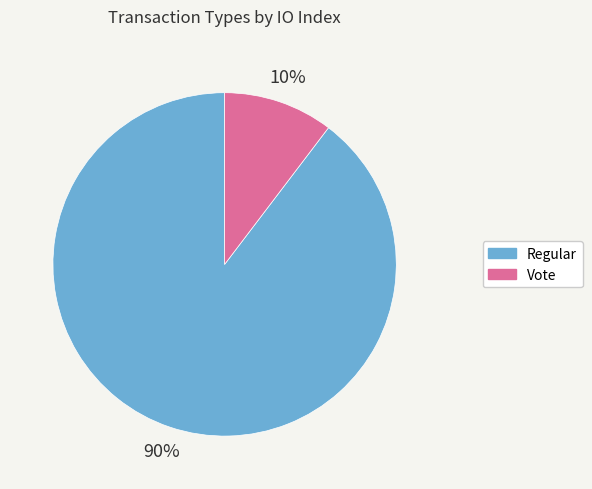

Rank the categories by value from highest to lowest.

Regular, Vote